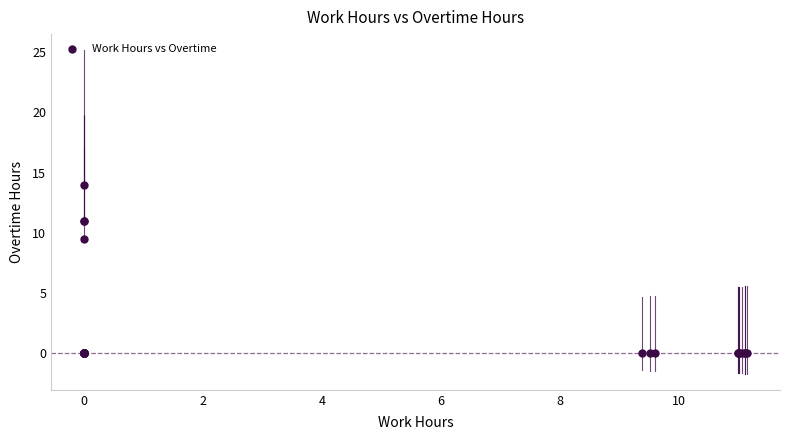

What Y value in the scatter plot is closest to 6?

9.5